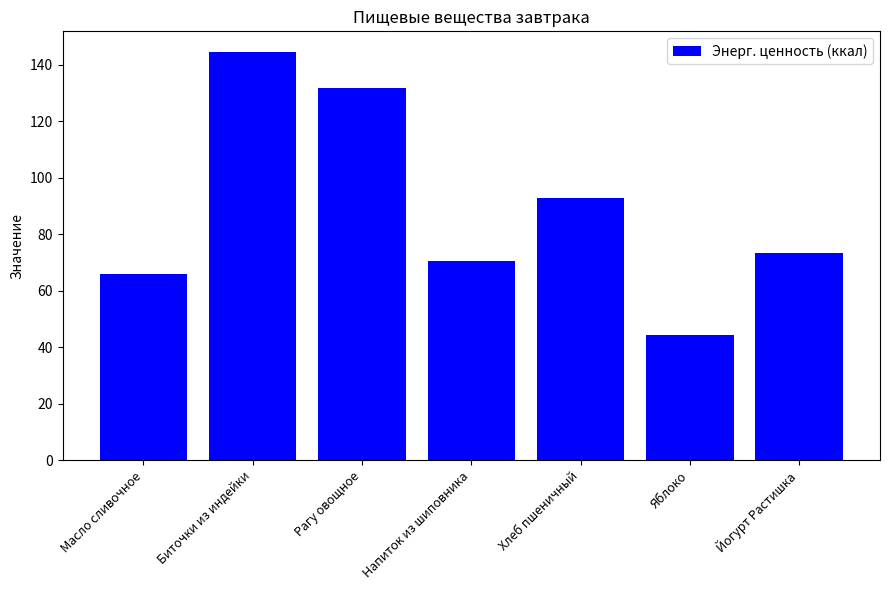

What is the difference between the maximum and second lowest values?

78.6